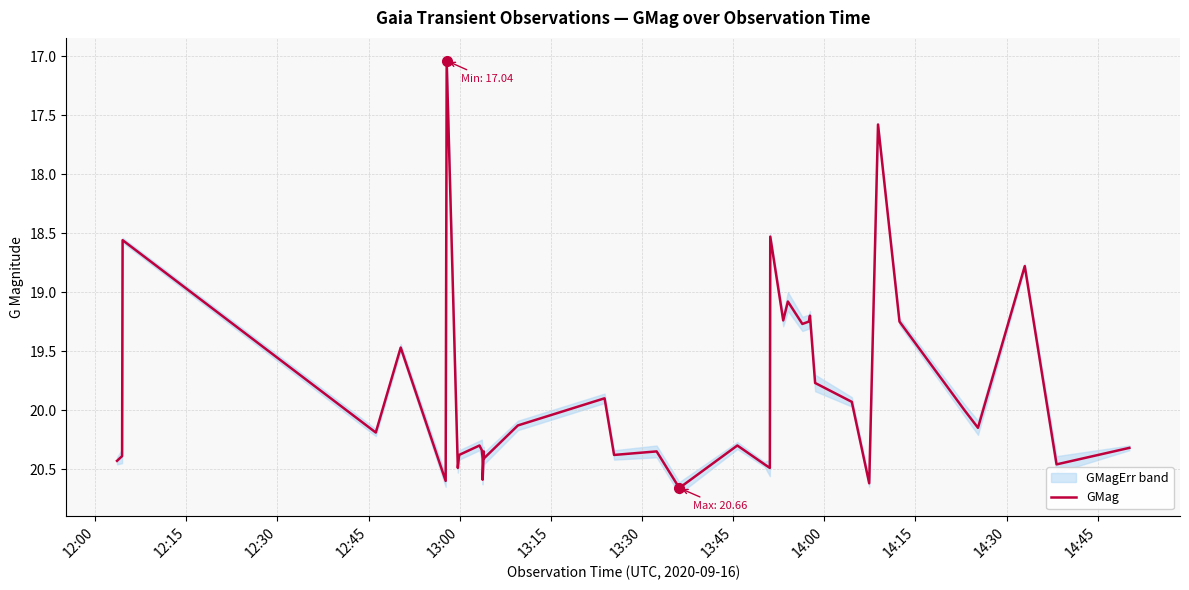

What is the greatest value displayed?

20.7